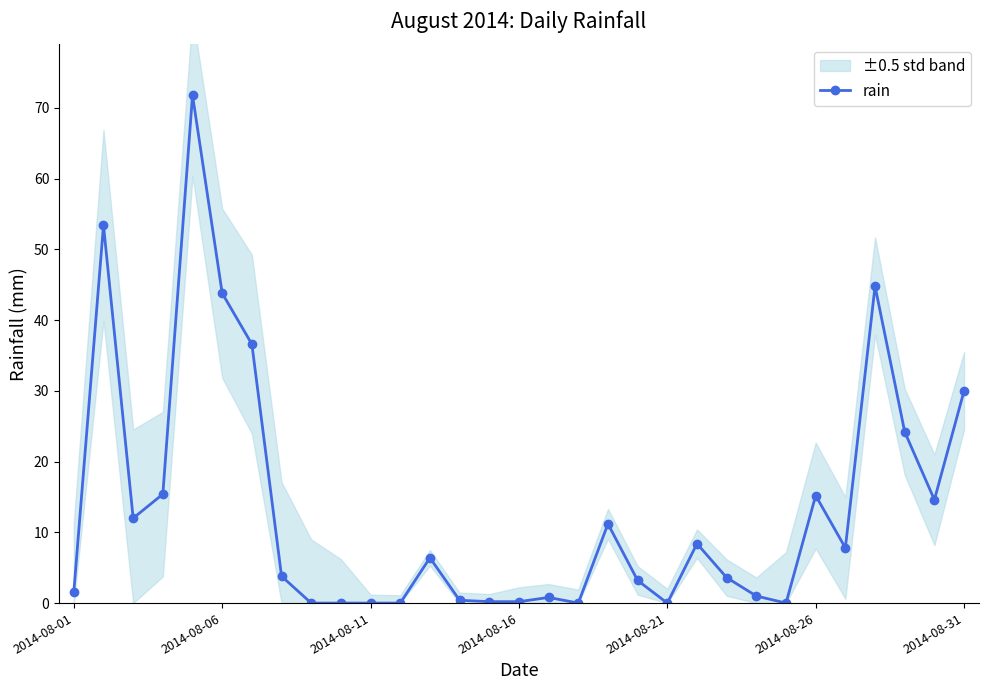

The value at 24 is 0.0. True or false?

True